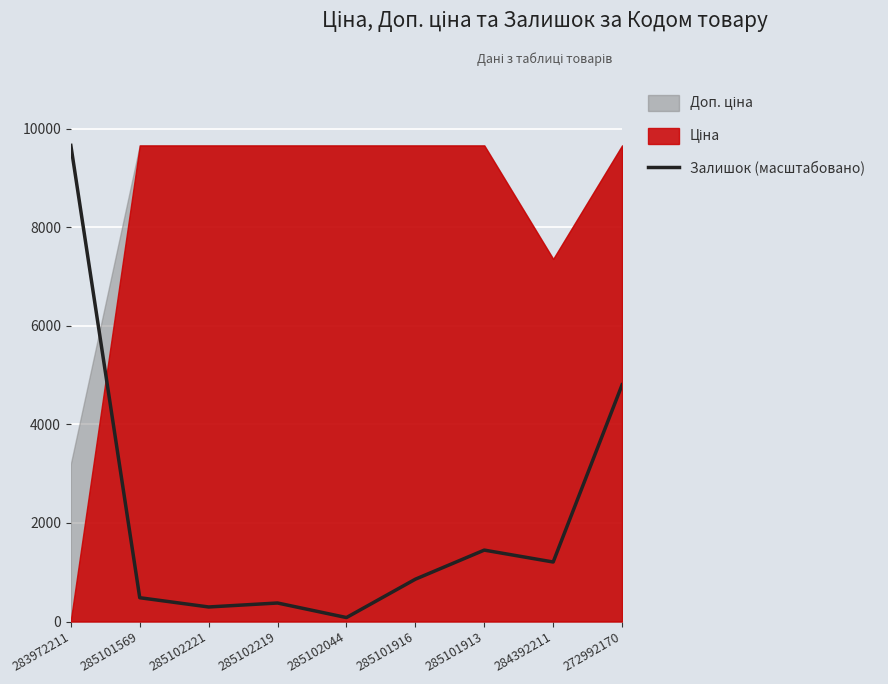

How many values are below 859?

4